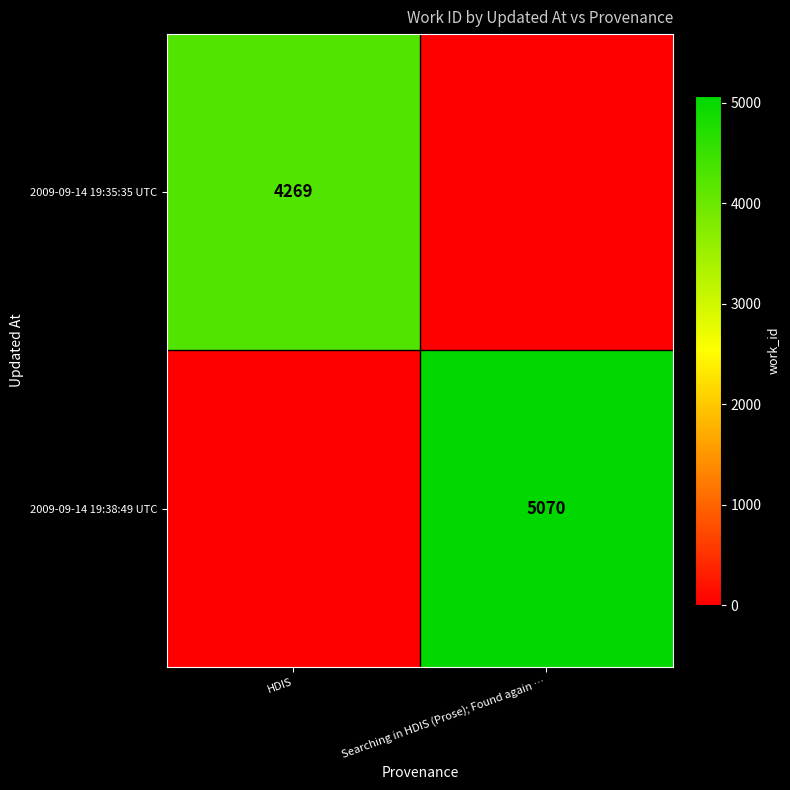

Is the value of 2009-09-14 19:38:49 UTC at Searching in HDIS (Prose); Found again … greater than the value of 2009-09-14 19:35:35 UTC at HDIS?

Yes